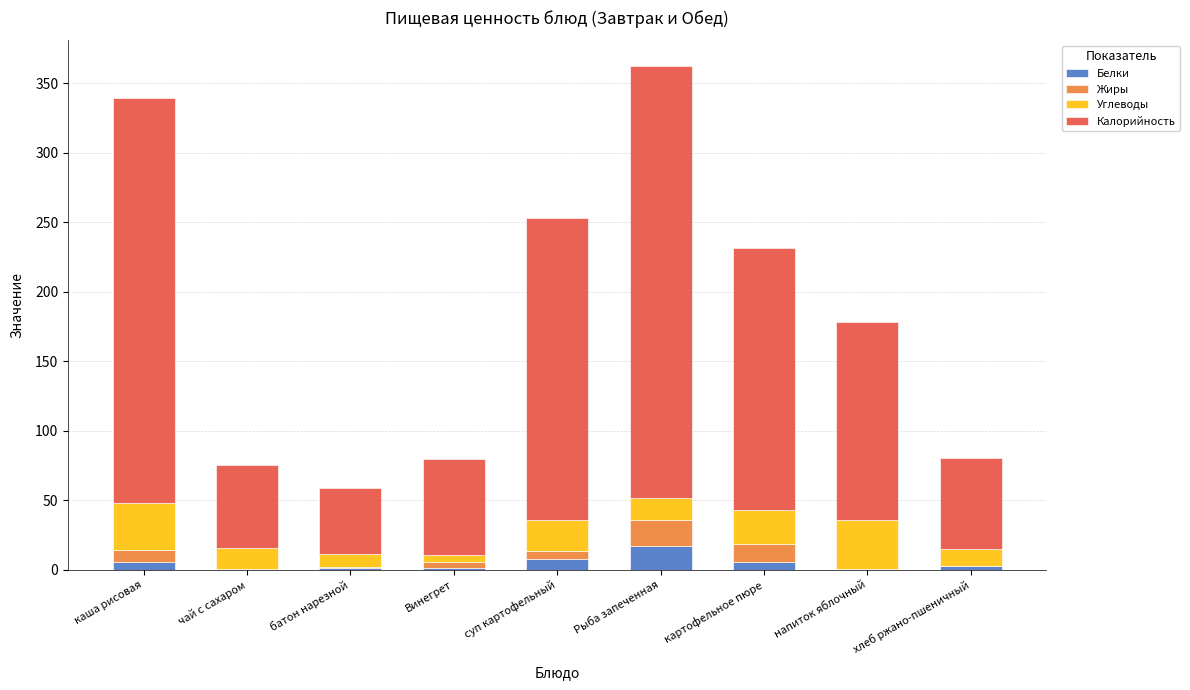

Does the chart contain stacked bars?

Yes